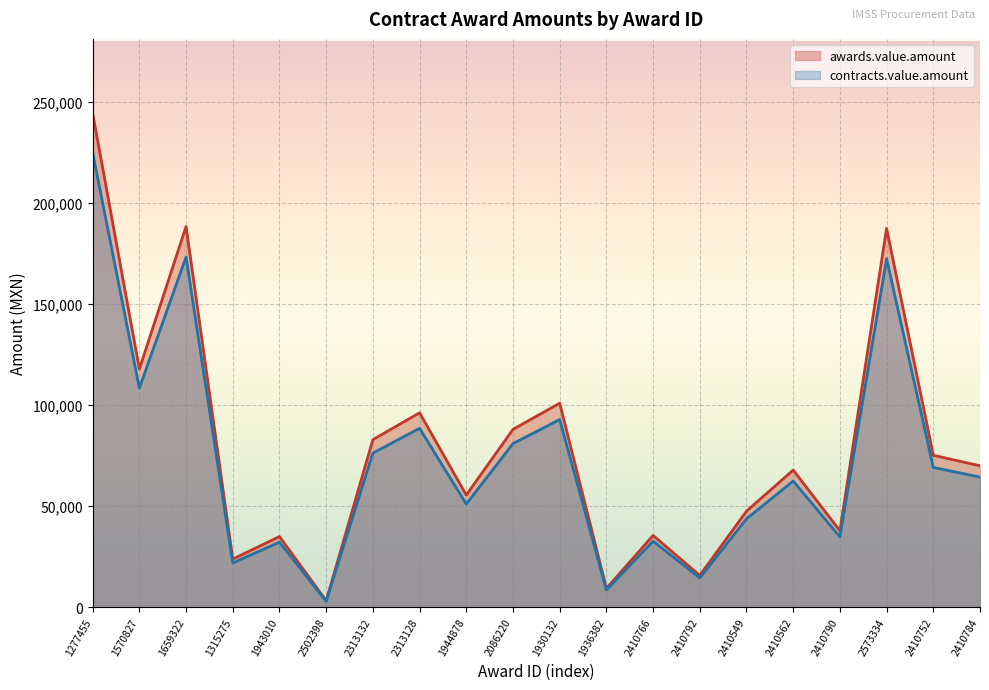

Rank the series by their maximum value, from lowest to highest.

contracts.value.amount, awards.value.amount